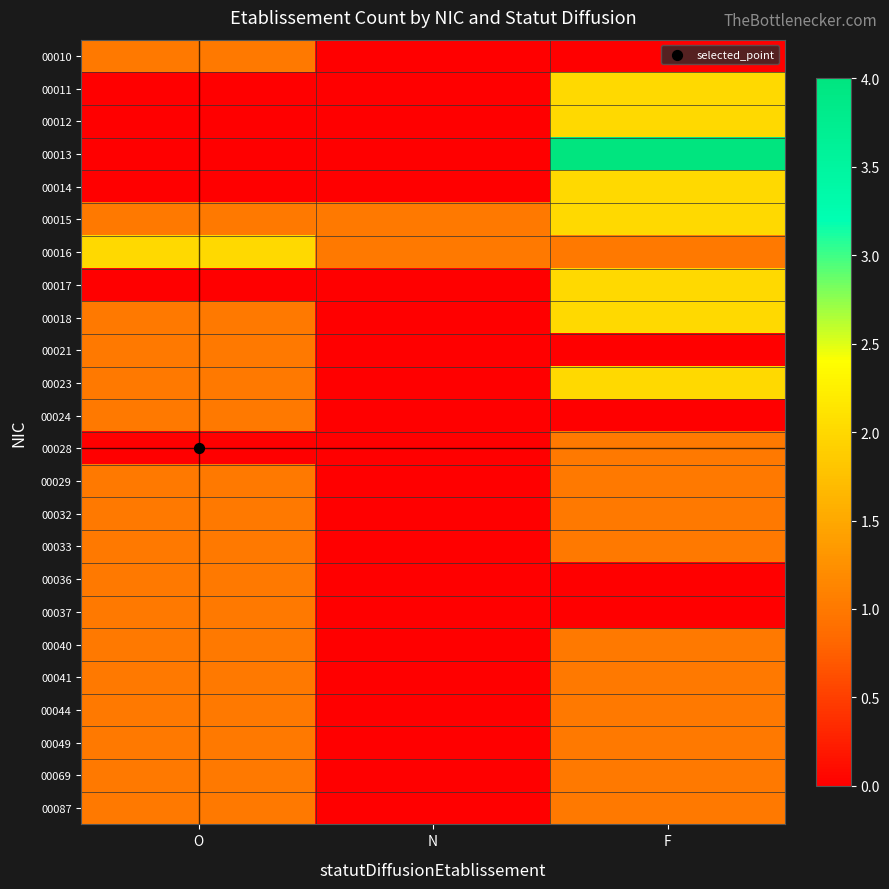

What is the total value across all series at F?

29